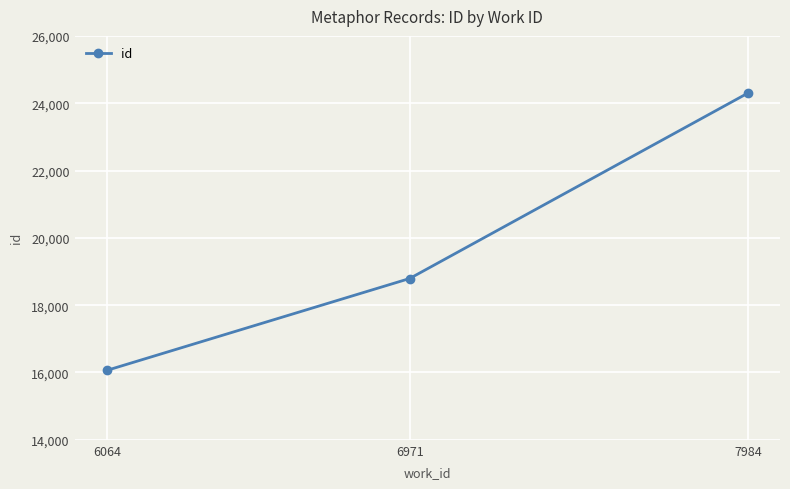

The value at 6971 is 18792. True or false?

True